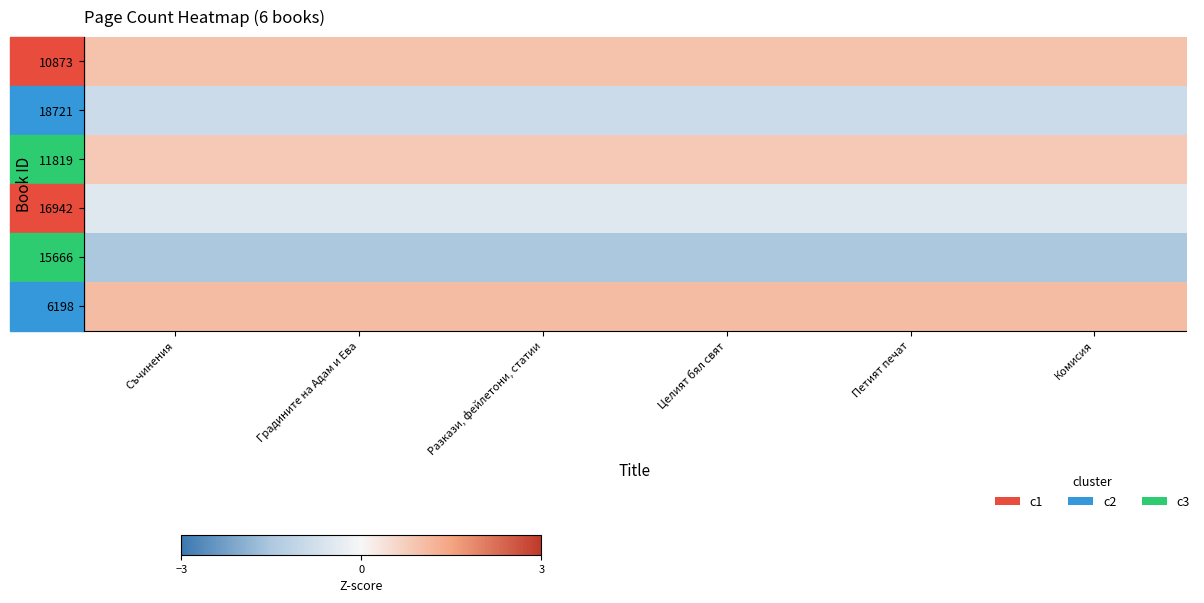

List the series in order of their peak value, highest first.

6198, 10873, 11819, 16942, 18721, 15666